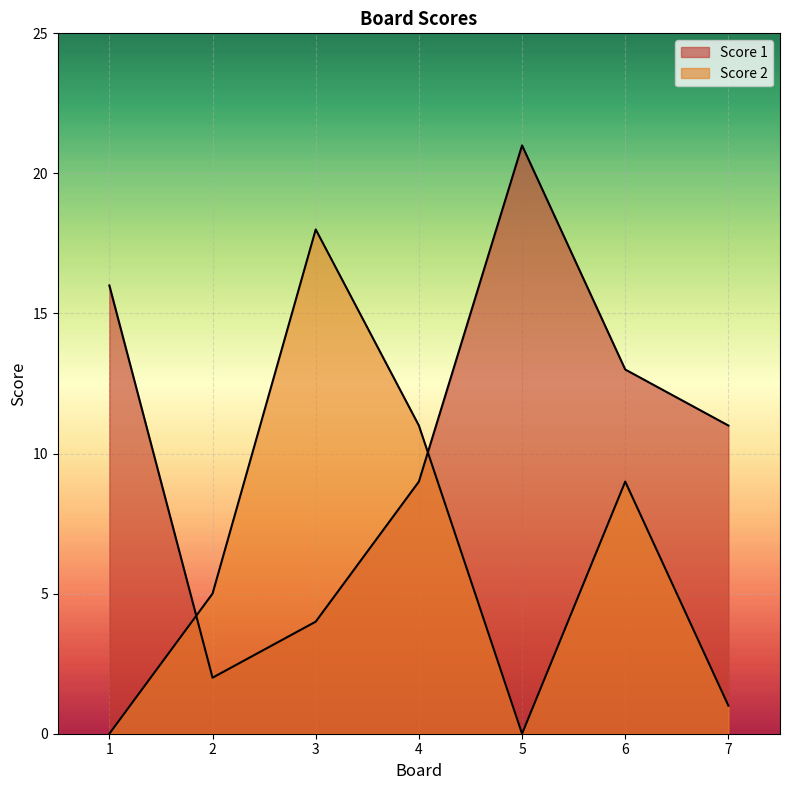

What is the approximate value of Score 1 at 6, to the nearest 5?

15